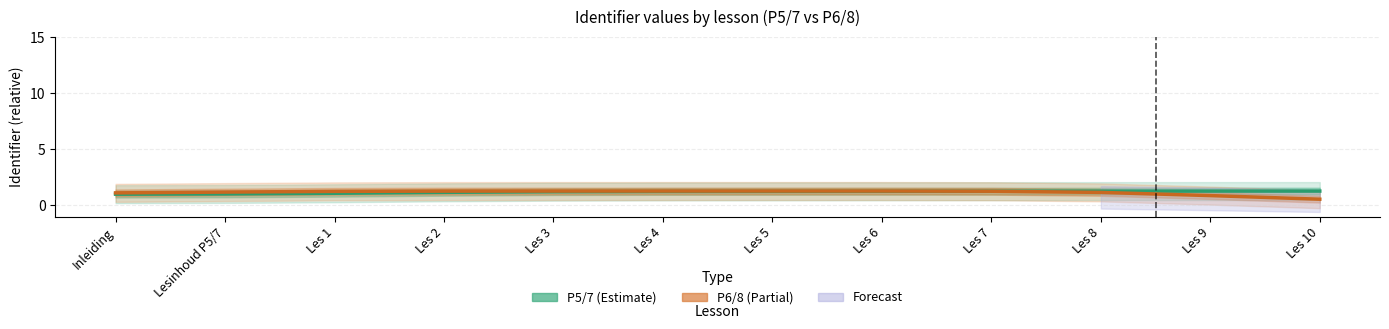

What position from the left is Les 1?

3